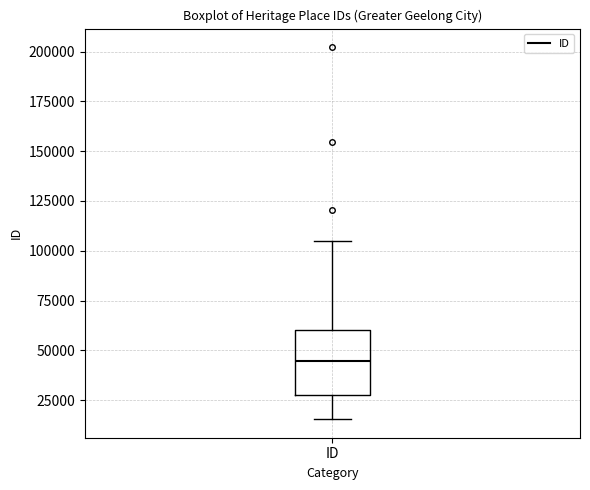

Read this box plot against the y-axis: the position of the median line, the range covered by the box, and the ends of both whiskers. The values are not printed on the chart, so give them approximately, as read against the axis.

median 45000, box 25000 to 60000, whiskers 15000 to 105000